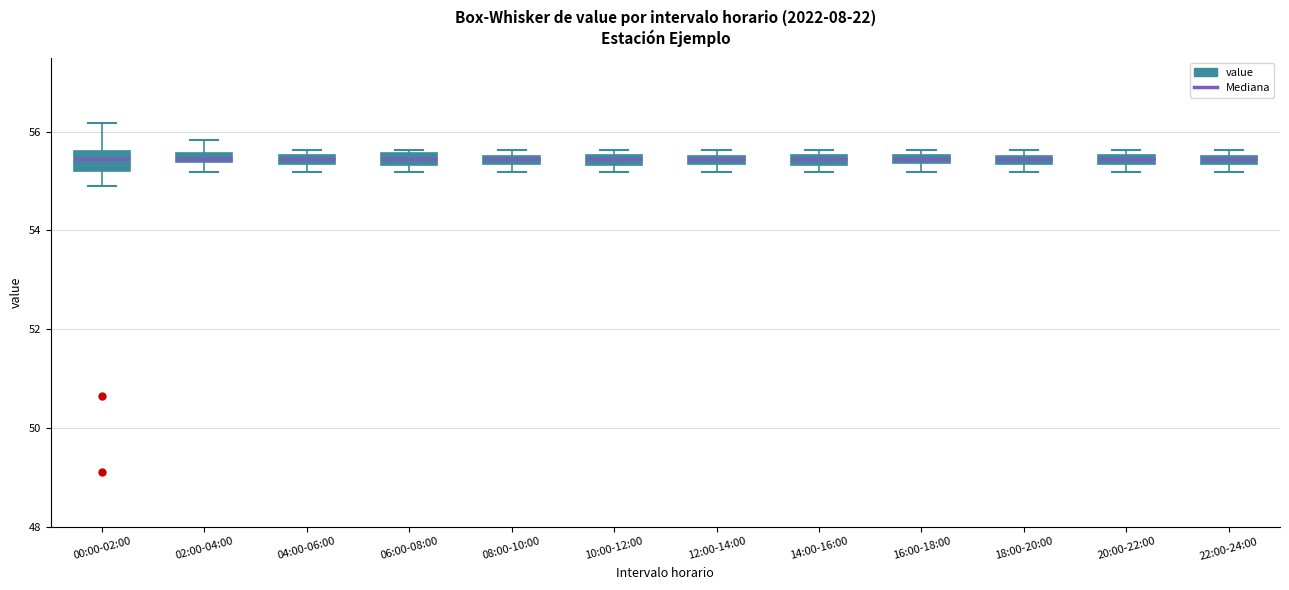

Where is the lower edge of the box for 16:00-18:00 on the y-axis? The values are not printed on the chart, so give them approximately, as read against the axis.

55.4